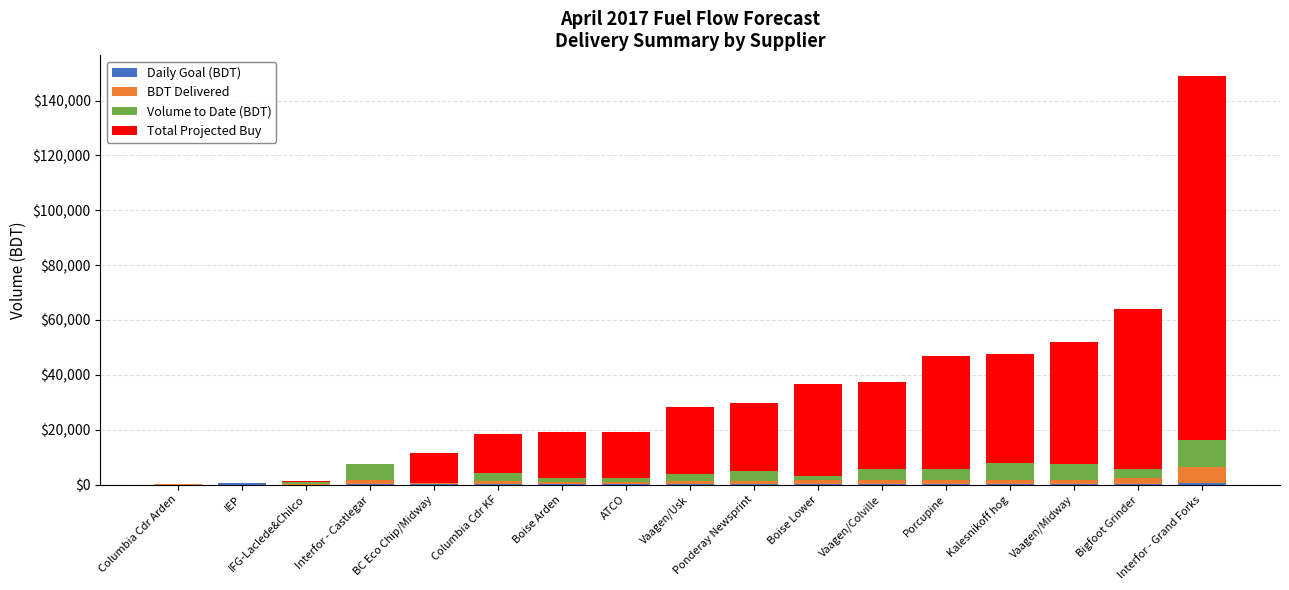

At which category is the sum across all series the highest?

Interfor - Grand Forks